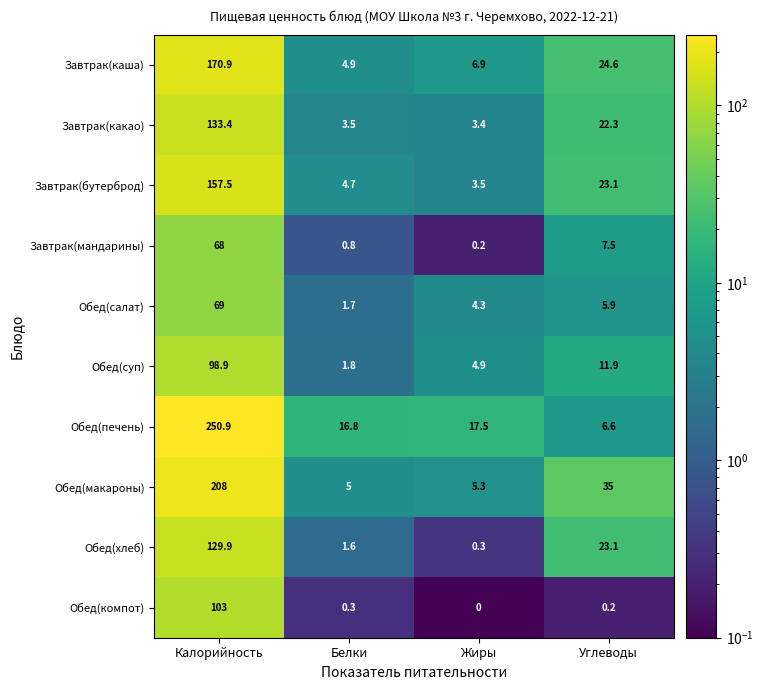

What value does the Обед(салат) series have at Углеводы?

5.9